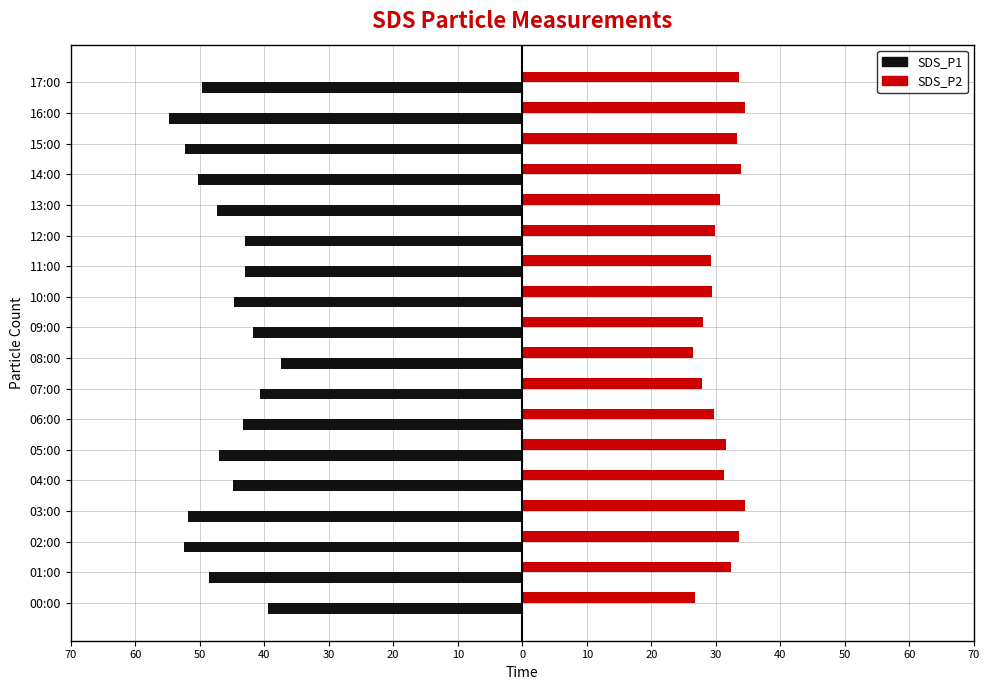

What is the difference between the second highest and second lowest values in the SDS_P1 series?

13.0